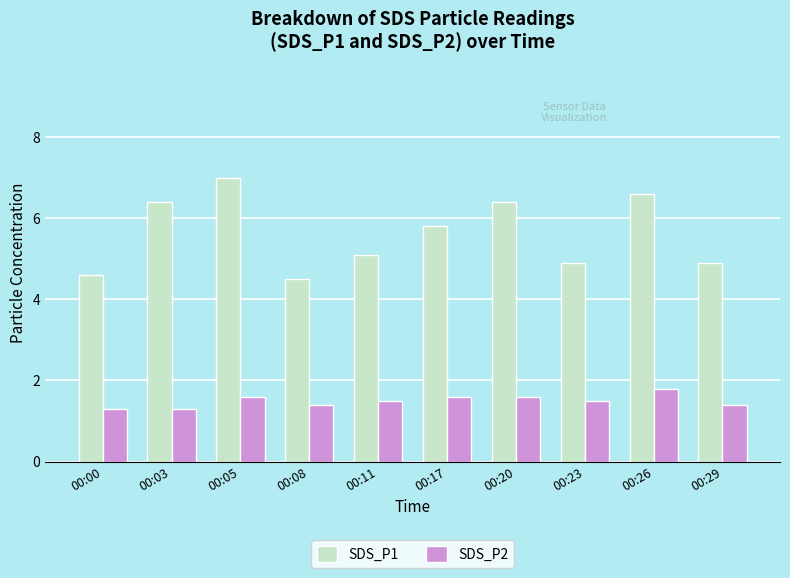

What is the average value of the SDS_P2 series?

1.5